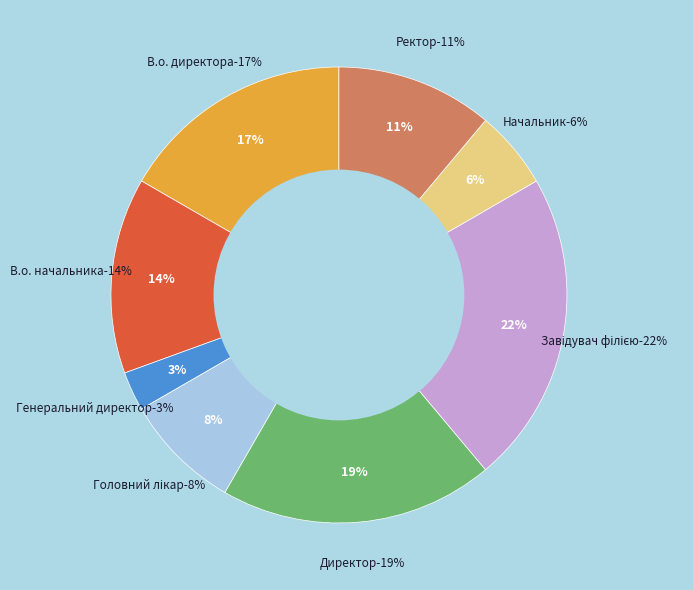

What percentage is NOT represented by Генеральний директор?

97.2%